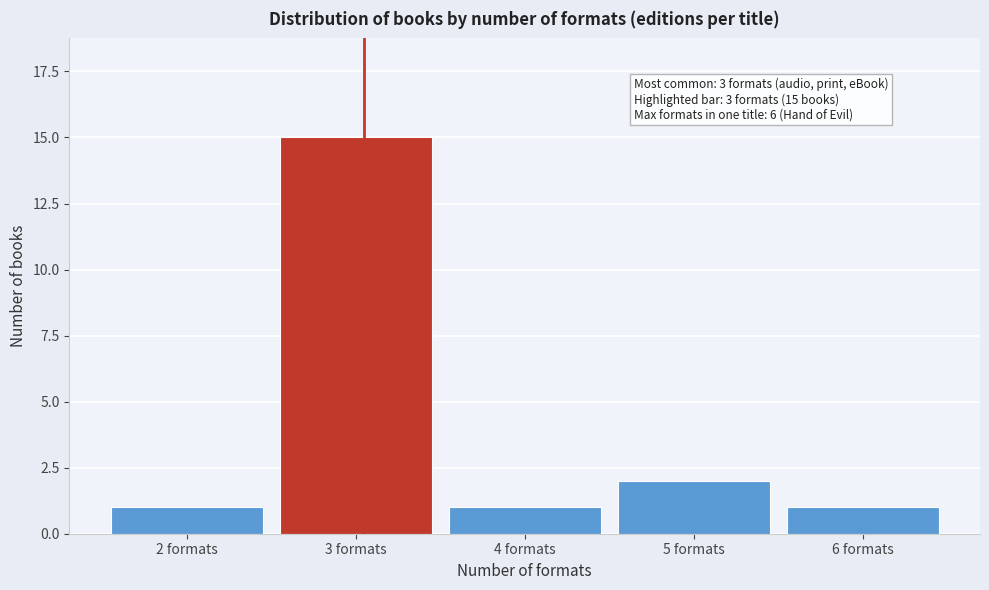

Reading left to right, extract all data points from this chart.

1	15	1	2	1